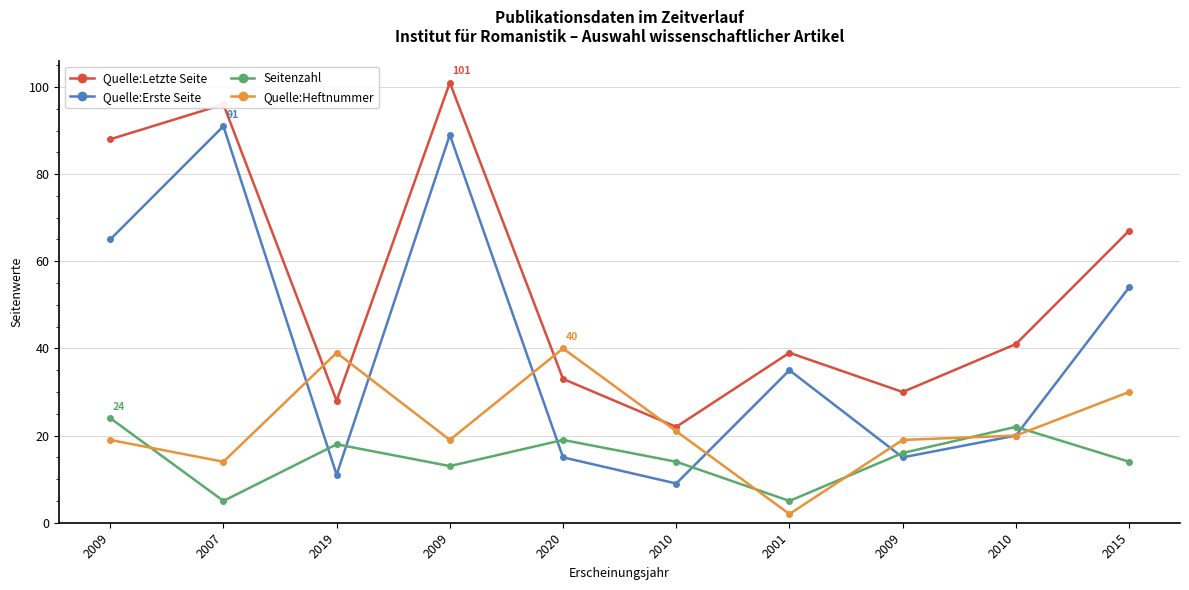

Which series has the largest total across all categories?

Quelle:Letzte Seite